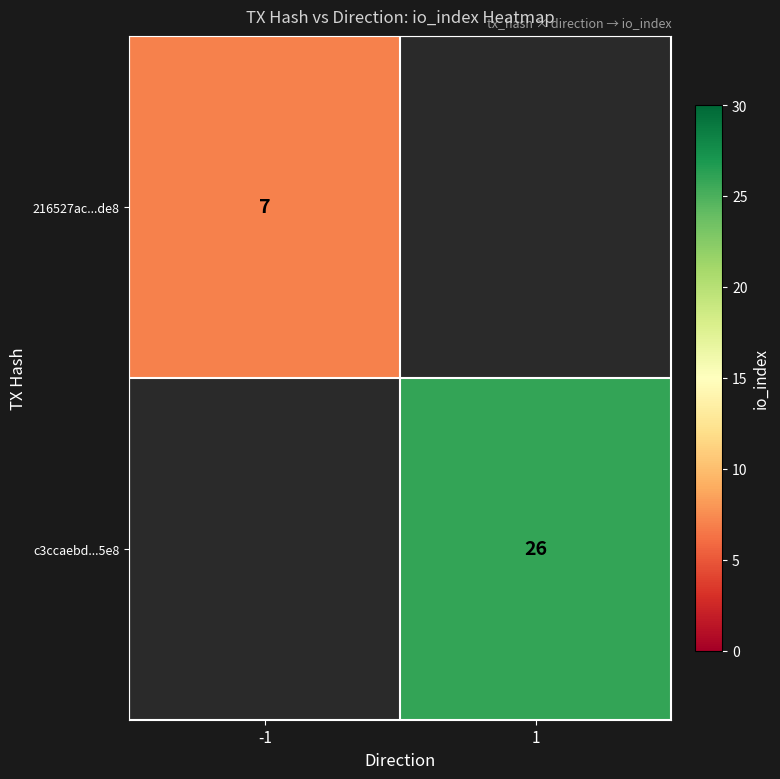

The c3ccaebd...5e8 series shows 26 at 1. True or false?

True